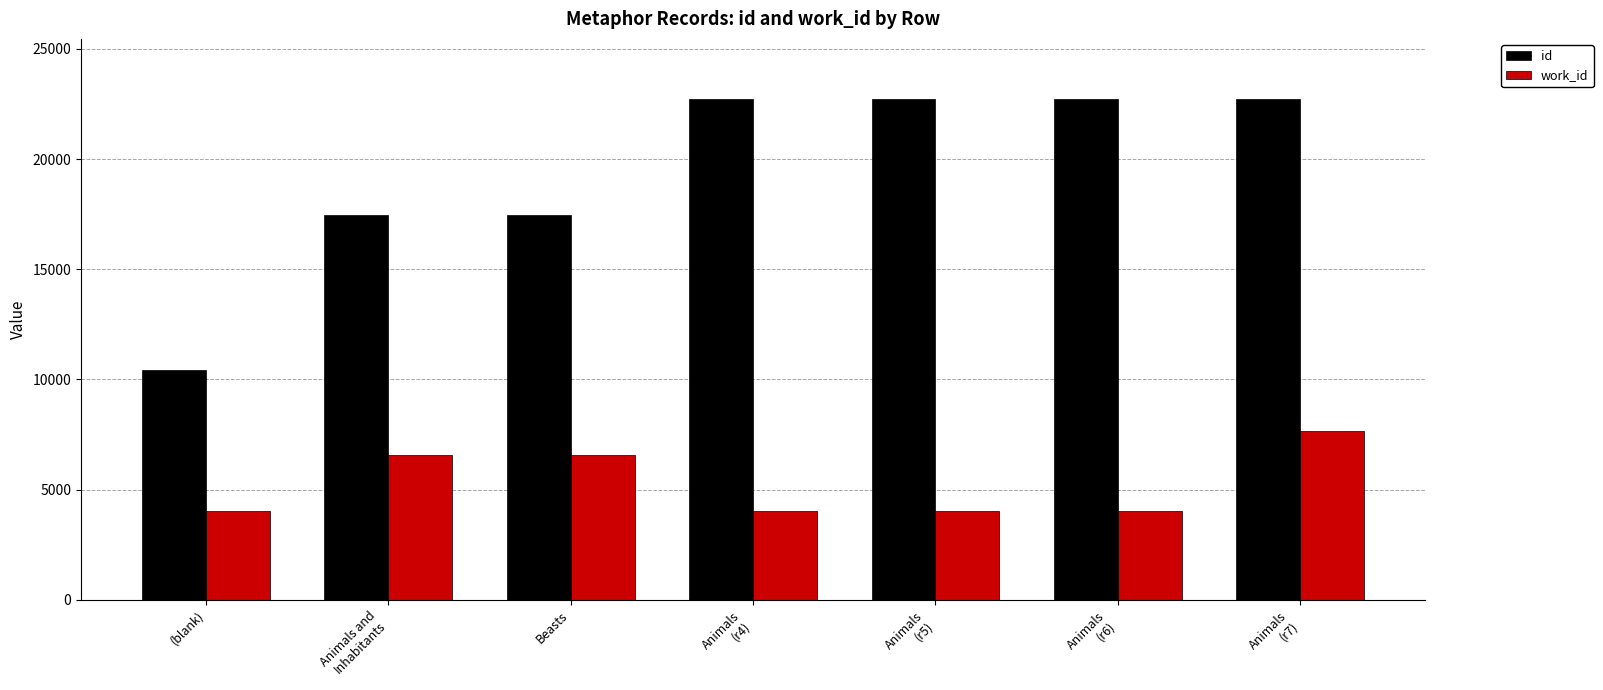

How many distinct data groups are displayed?

2